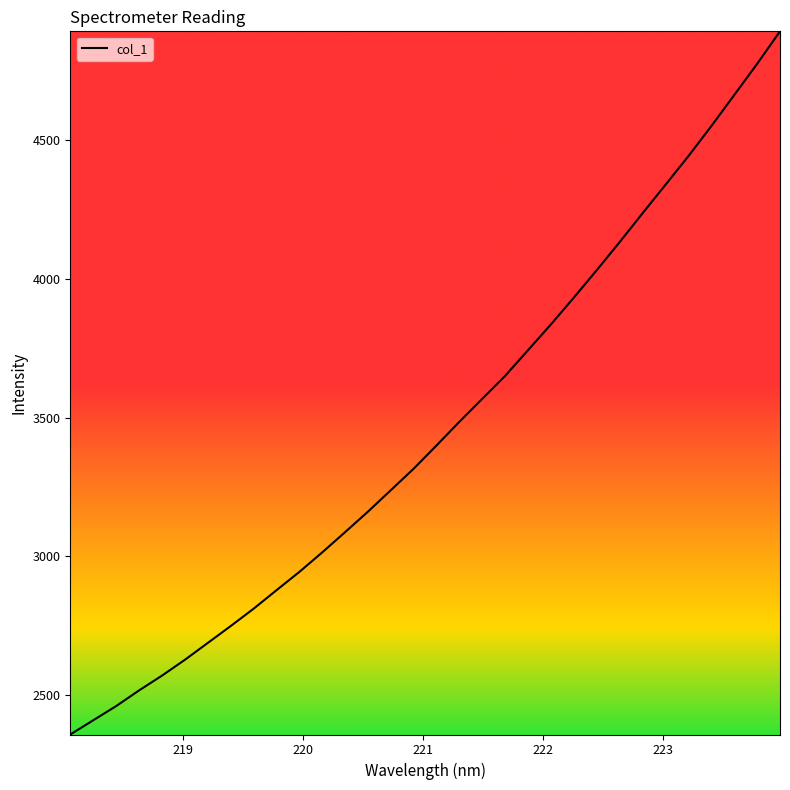

What is the maximum value shown in the chart?

4890.8